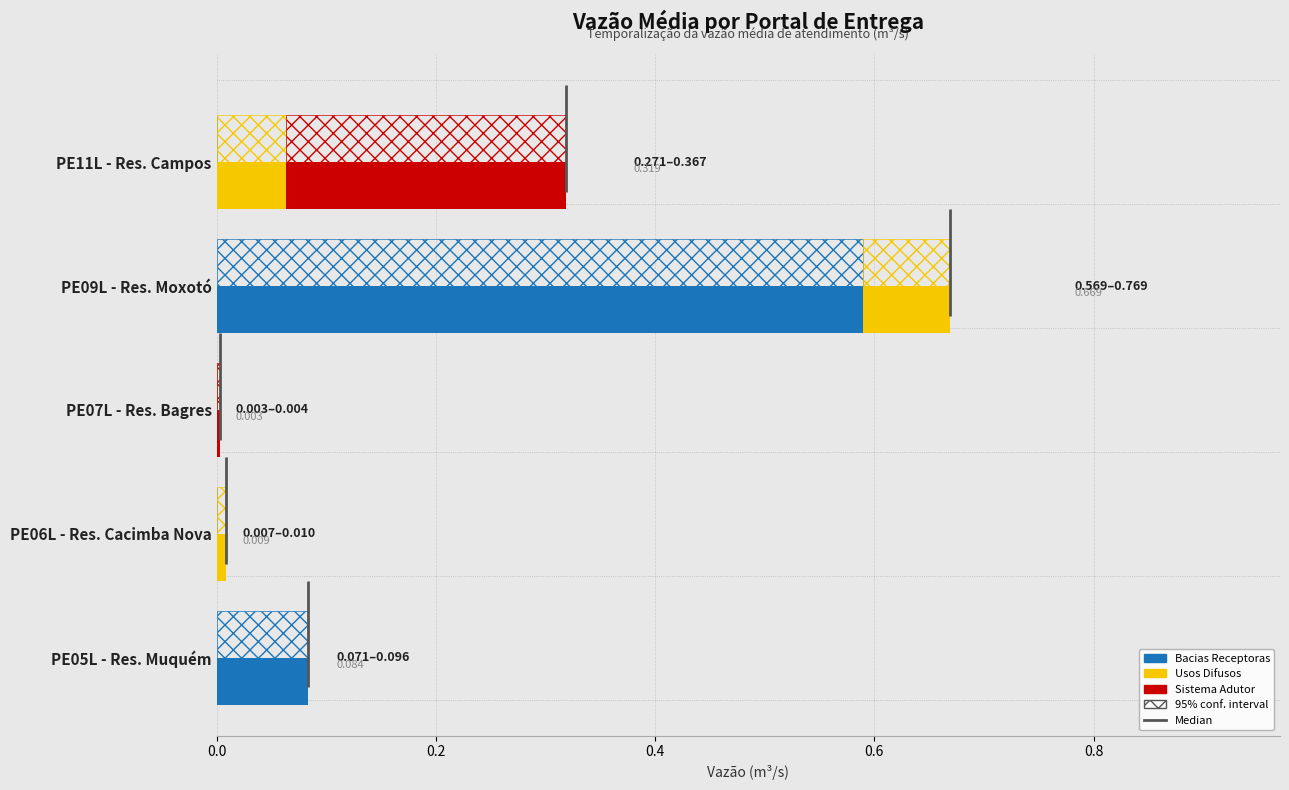

Which series has the largest range (max minus min)?

Bacias Receptoras